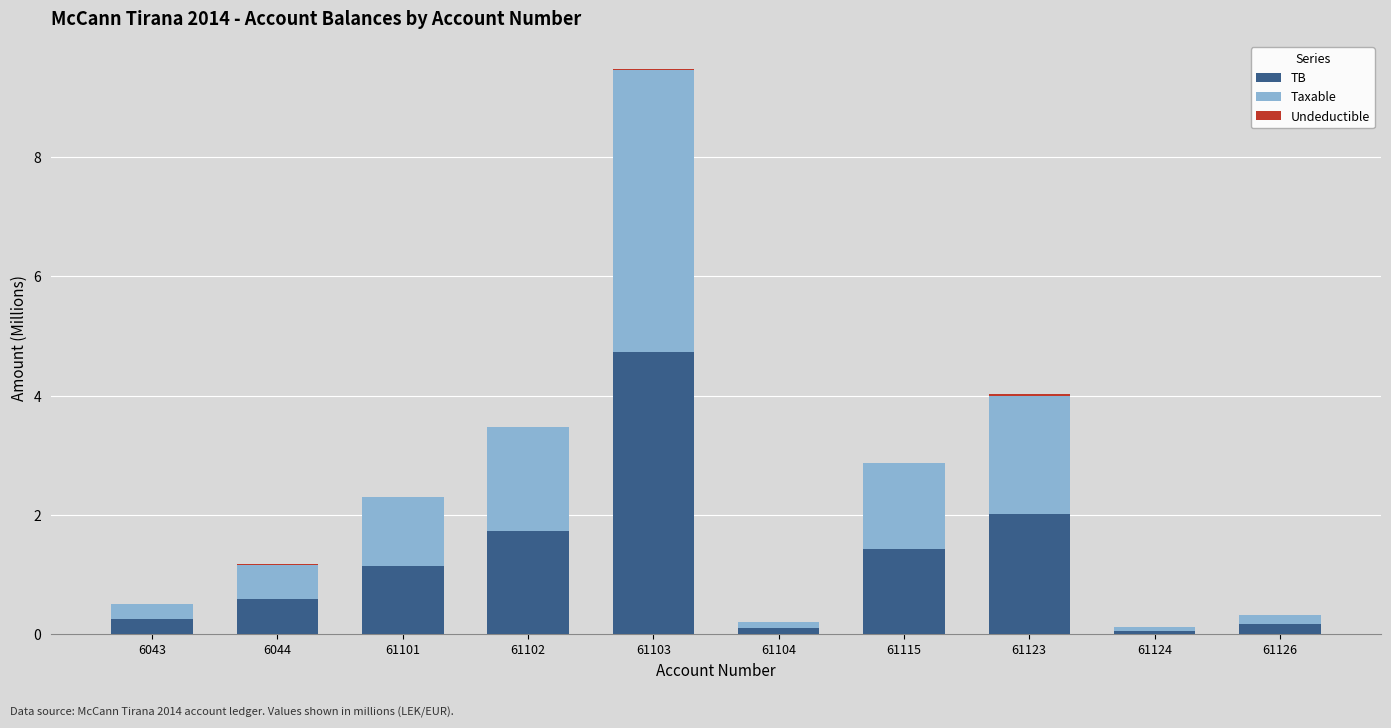

At which category is the sum across all series the highest?

61103